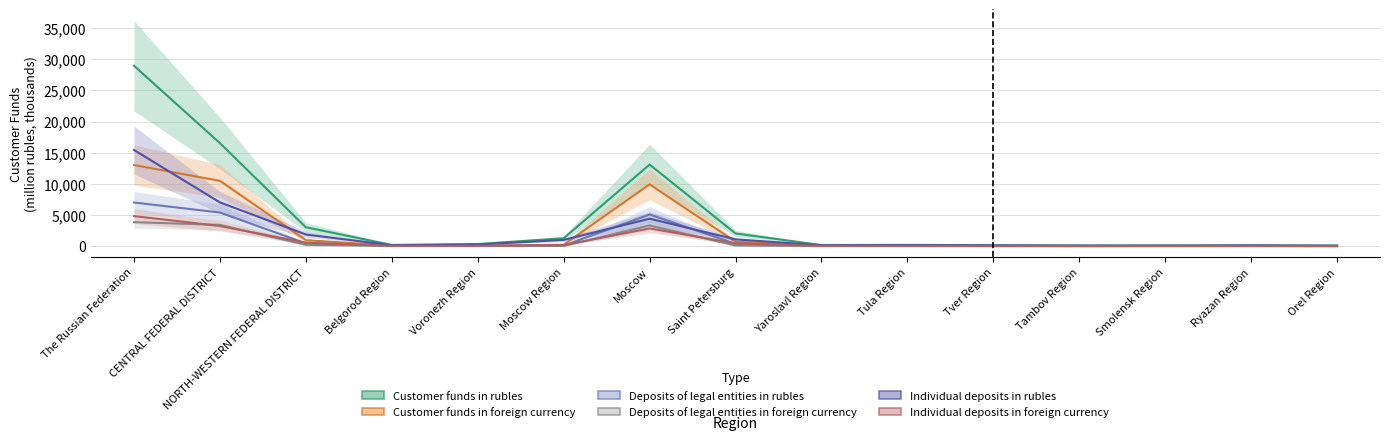

Where do Individual deposits in foreign currency and Deposits of legal entities in foreign currency first cross each other?

The Russian Federation and CENTRAL FEDERAL DISTRICT